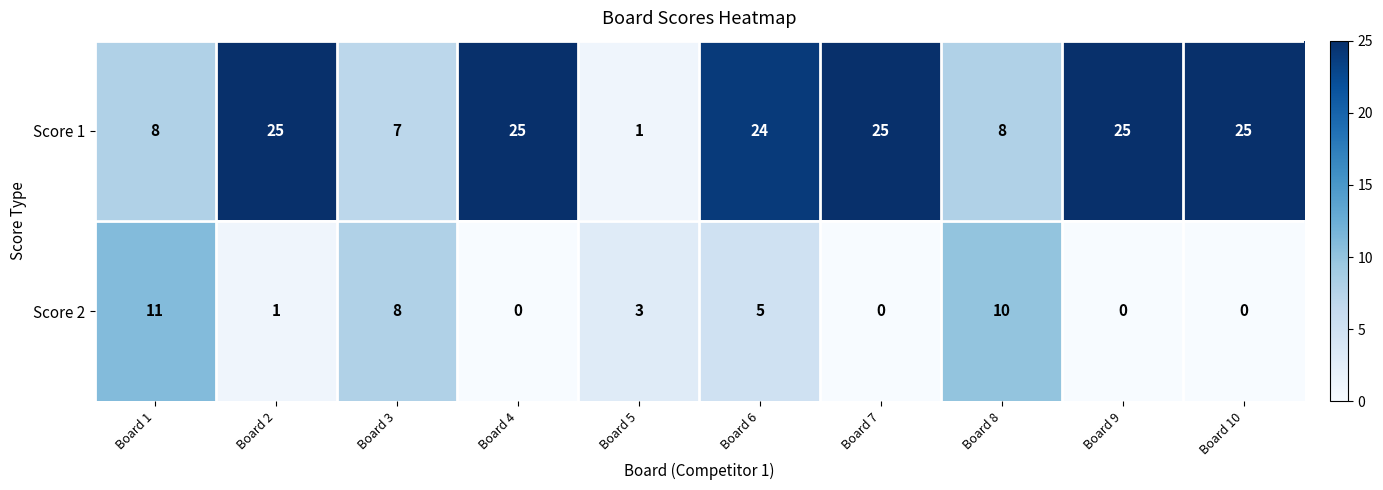

What is the difference between the highest and lowest values at Board 8?

2